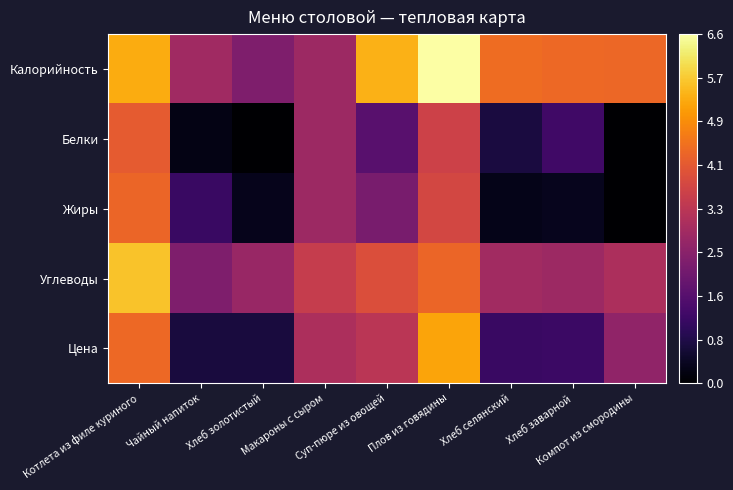

How many data points does each series have?

9